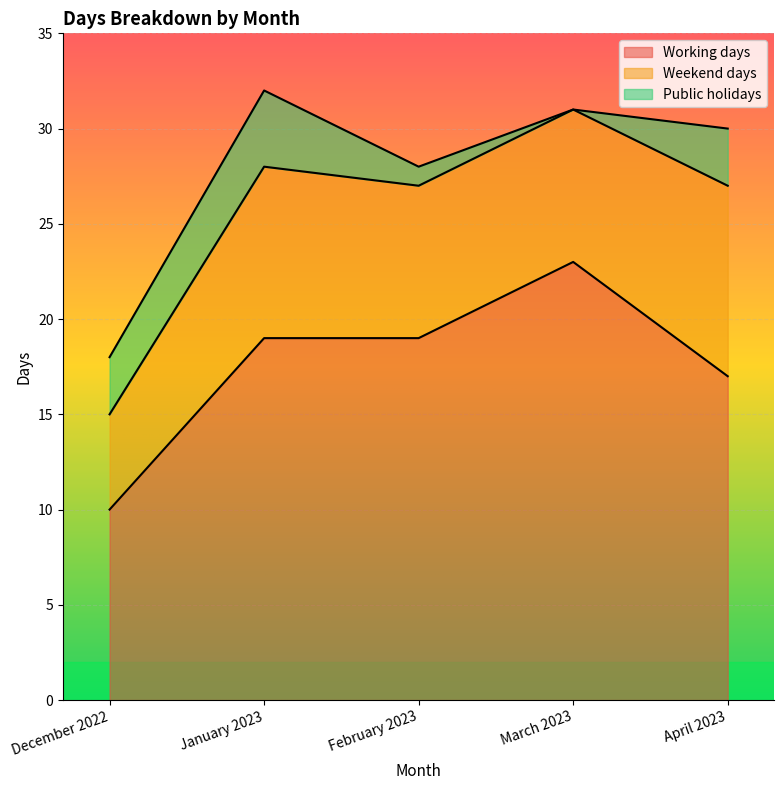

True or false: Working days has a value of 8 at April 2023.

False